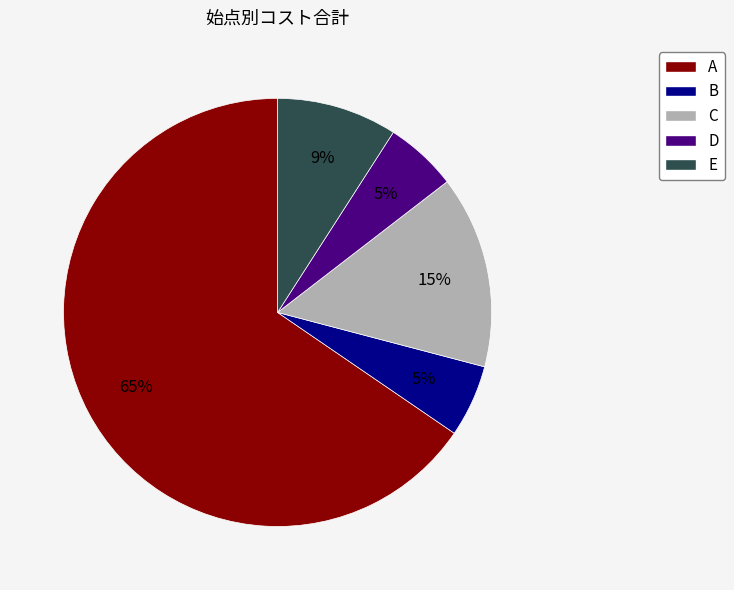

Is there any slice that represents more than half of the pie?

Yes